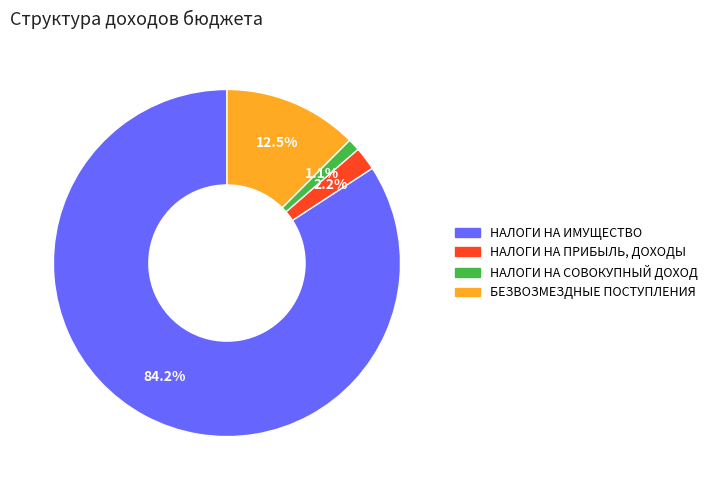

What is the smallest slice in the pie chart?

НАЛОГИ НА СОВОКУПНЫЙ ДОХОД